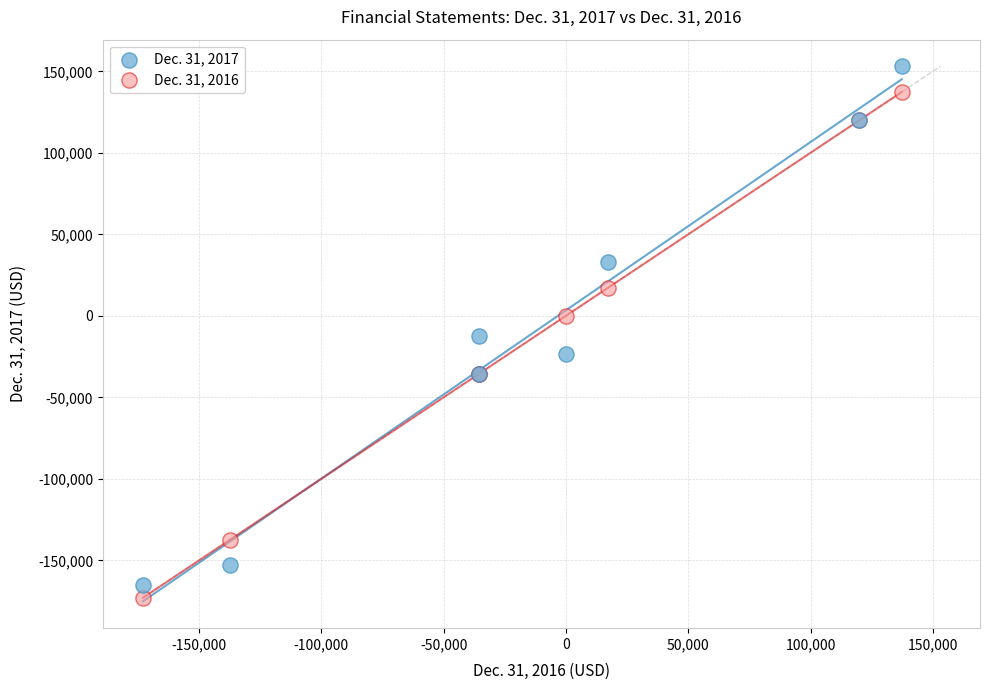

Which series has the widest spread of Y values?

Dec. 31, 2017